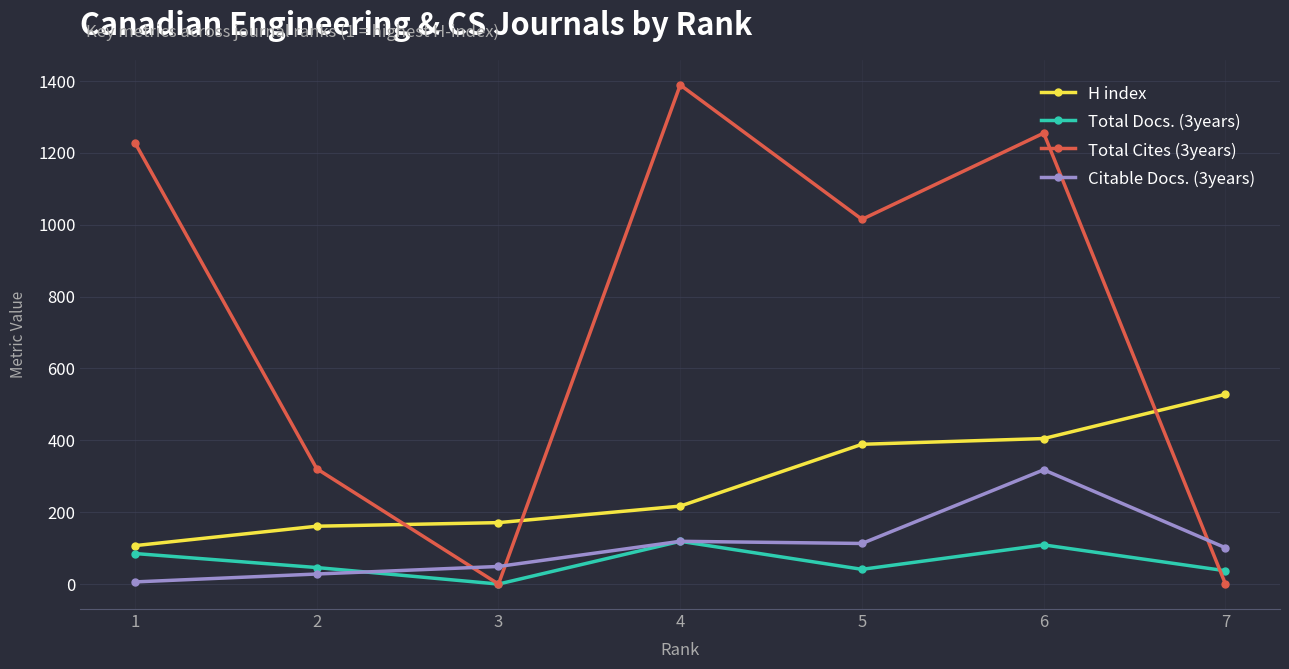

What is the sum of the Total Docs. (3years) values at 5 and 7?

78